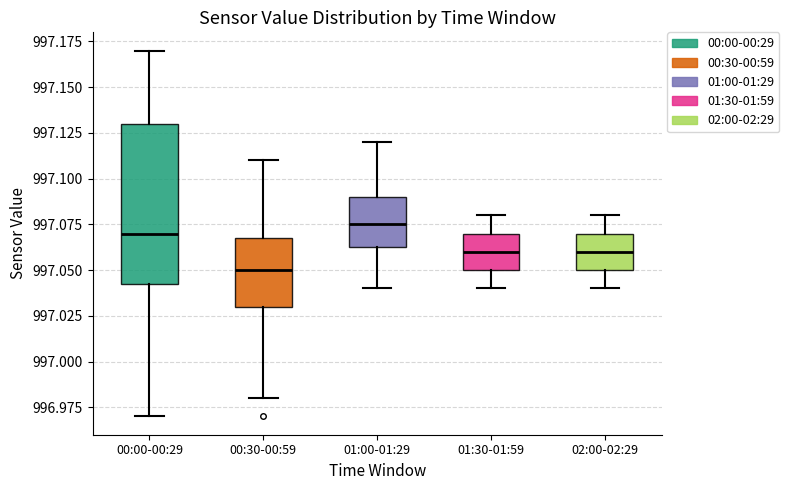

Reading left to right, transcribe this box plot: for each box, give where its median line is, the range the box spans, and where its two whiskers end, as read against the y-axis. The values are not printed on the chart, so give them approximately, as read against the axis.

00:00-00:29: median 997.070, box 997.045 to 997.130, whiskers 996.970 to 997.170
00:30-00:59: median 997.050, box 997.030 to 997.070, whiskers 996.980 to 997.110
01:00-01:29: median 997.075, box 997.065 to 997.090, whiskers 997.040 to 997.120
01:30-01:59: median 997.060, box 997.050 to 997.070, whiskers 997.040 to 997.080
02:00-02:29: median 997.060, box 997.050 to 997.070, whiskers 997.040 to 997.080